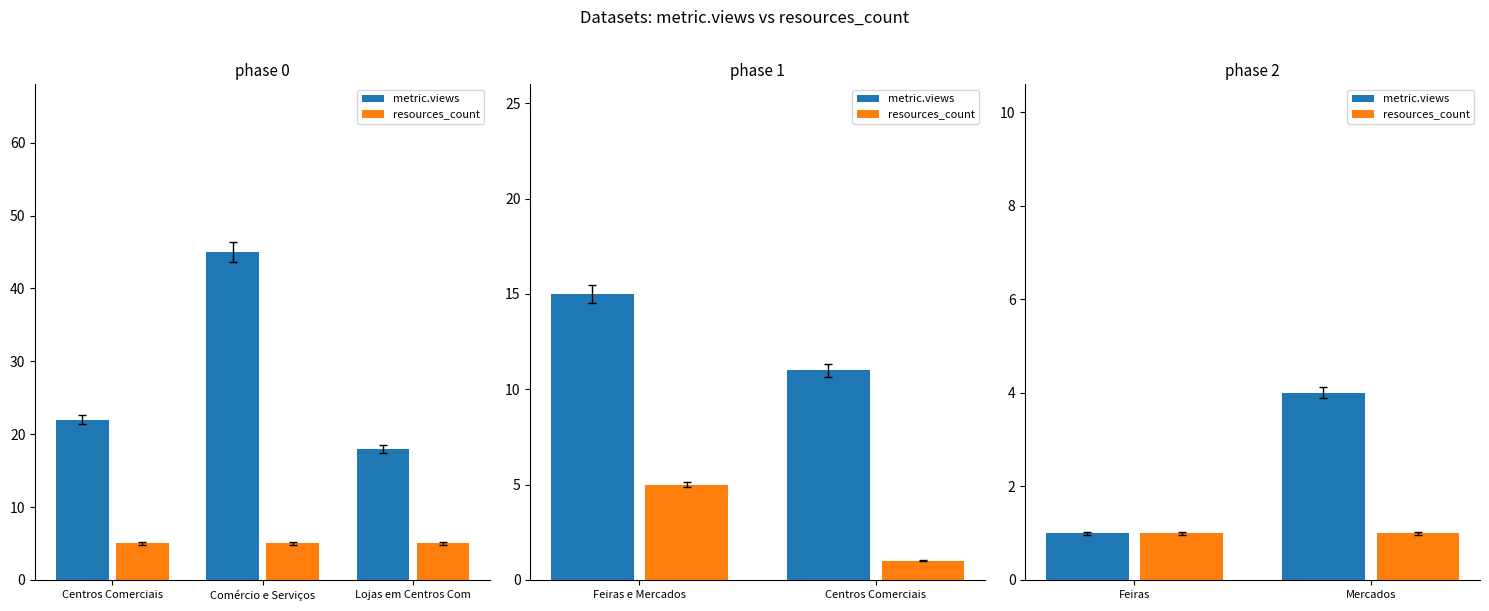

How many data points in metric.views are less than 4?

1